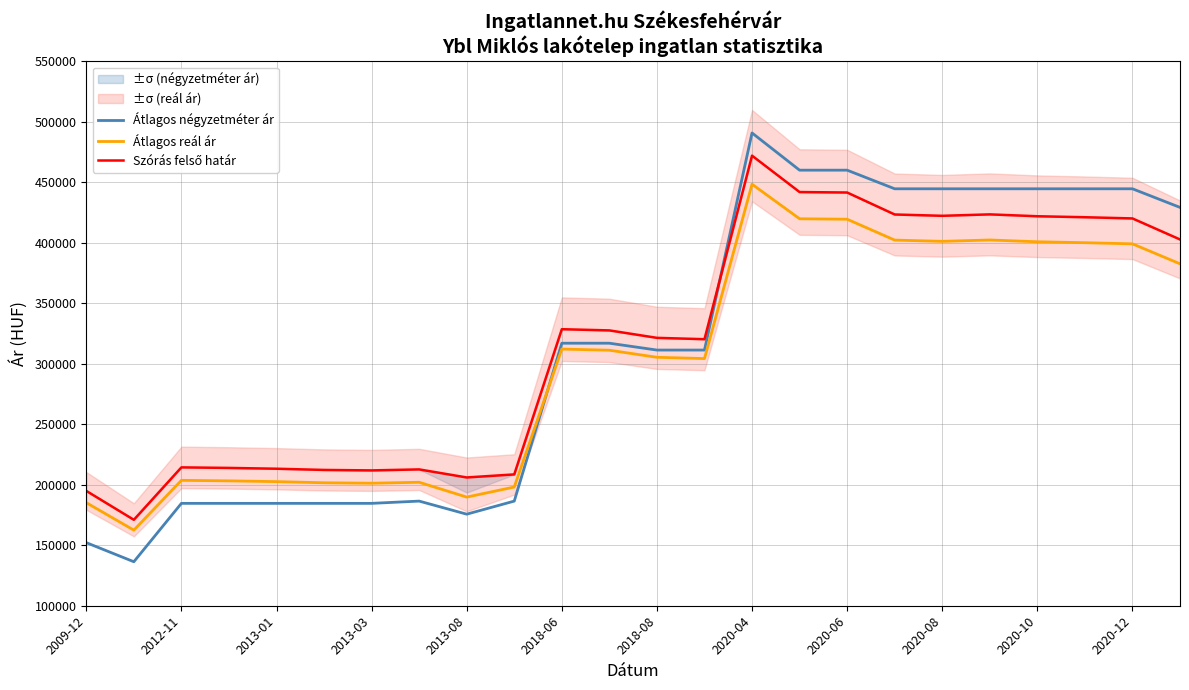

List the series in order of their overall mean, lowest first.

Átlagos reál ár, Átlagos négyzetméter ár, Szórás felső határ